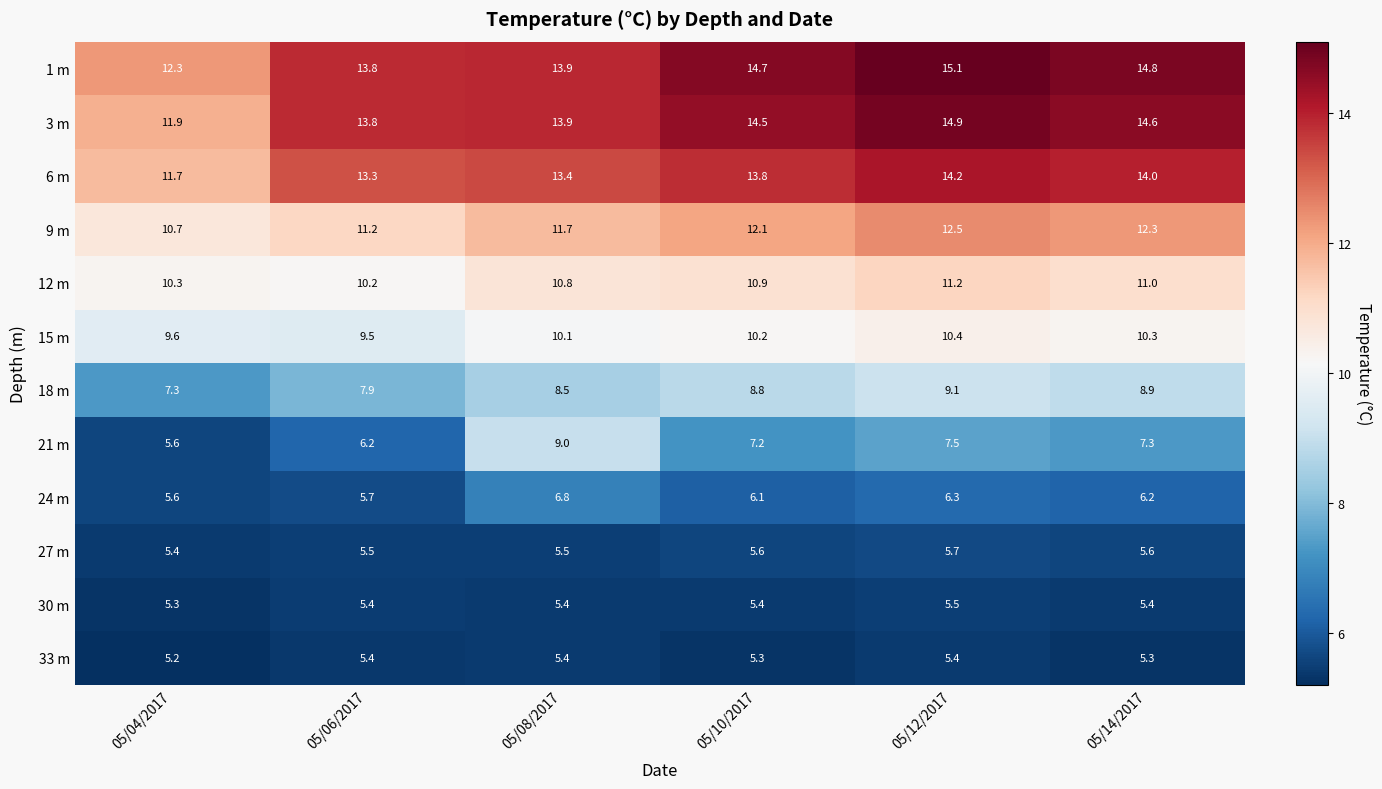

What is the sum of the 6 m values at 05/04/2017 and 05/10/2017?

25.5